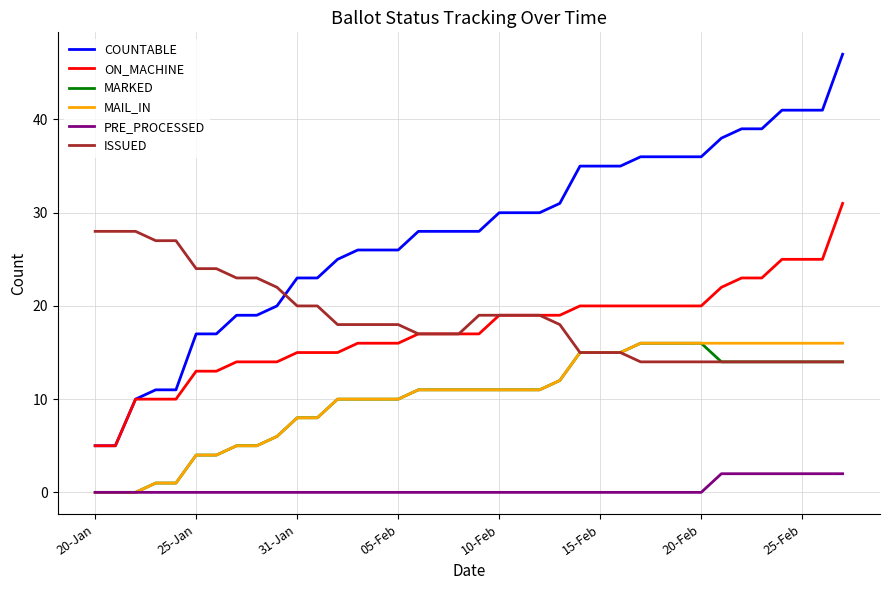

What is the maximum value shown in the chart?

47